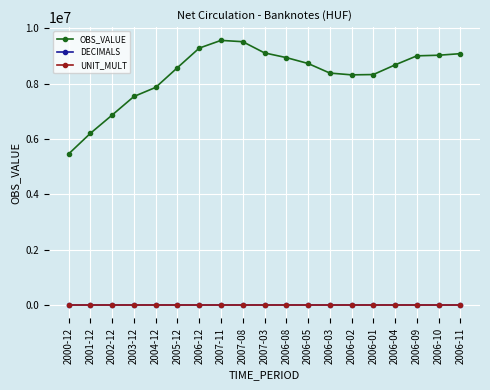

At how many categories does at least one series exceed 3252626?

19